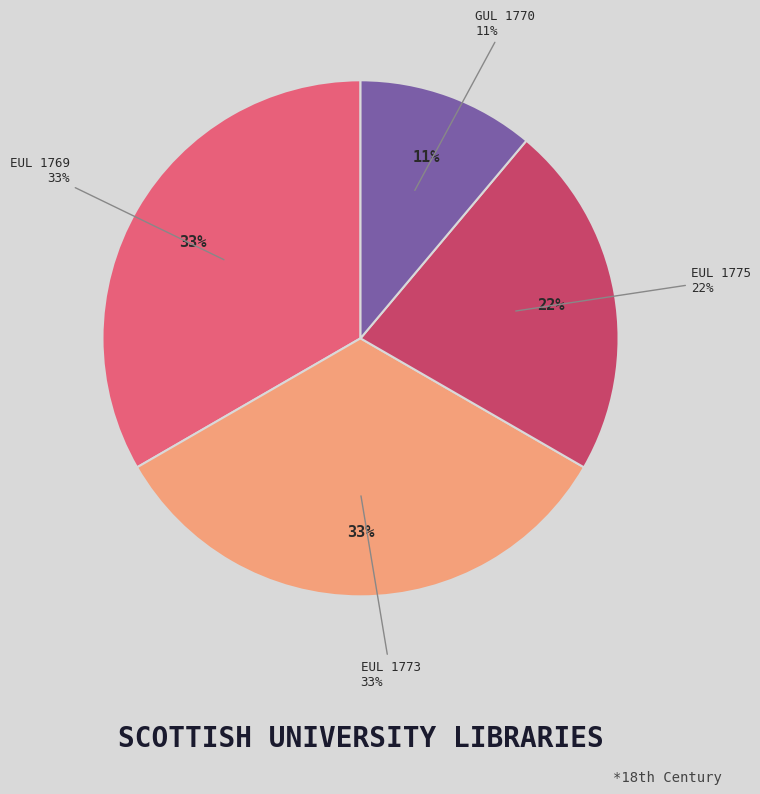

To the nearest percent, what percentage of the pie is Glasgow University Library (1770-1790)?

11%